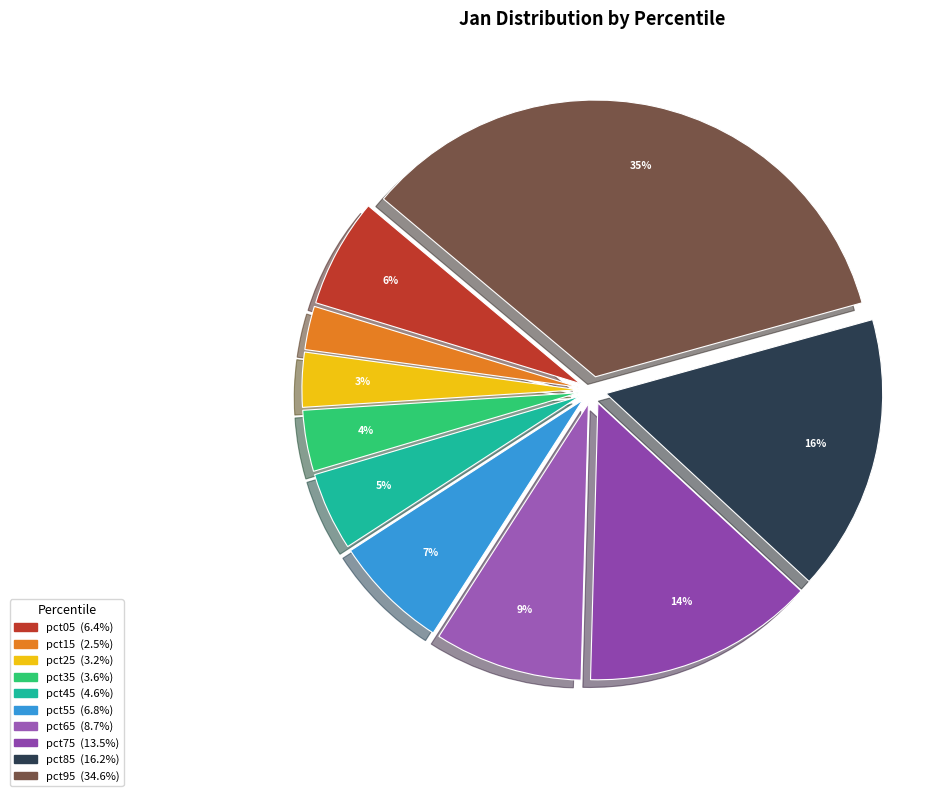

Which slice is the largest?

pct95